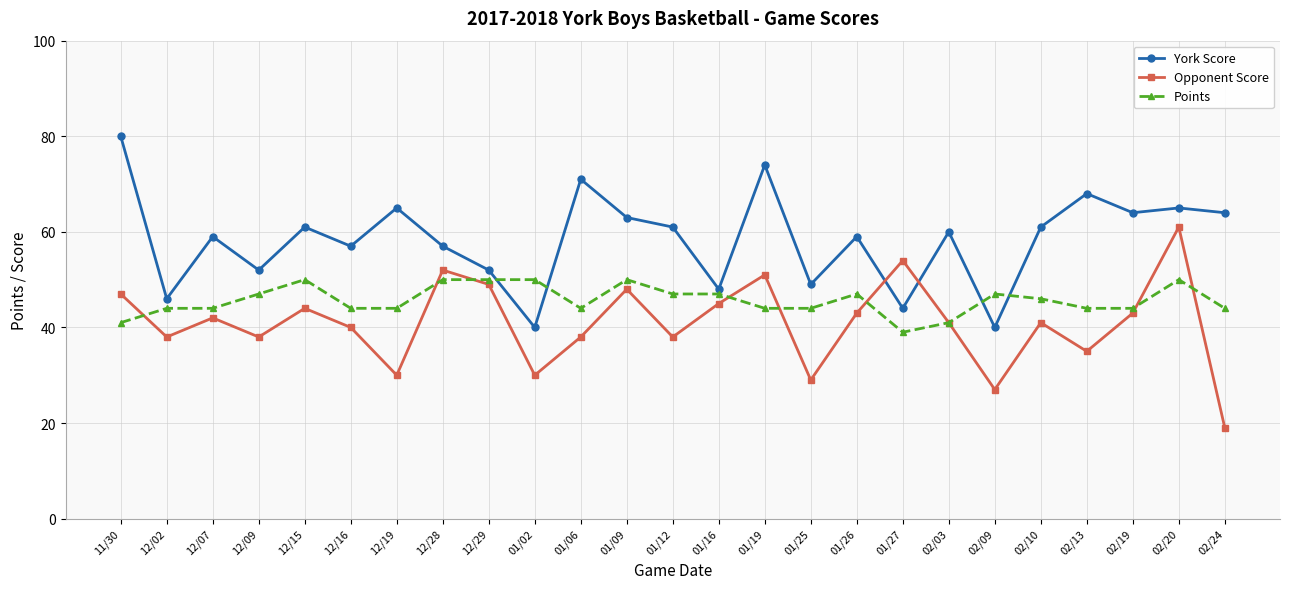

At 01/16, list the series in order from largest to smallest.

York Score, Points, Opponent Score